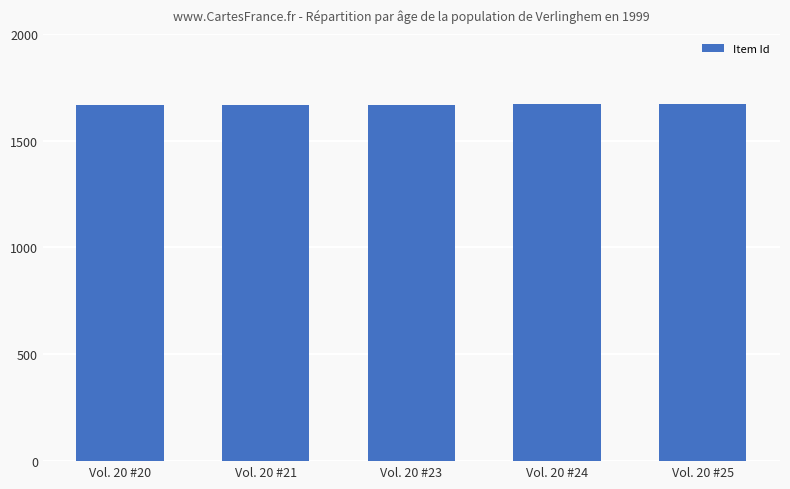

Is it true that the value at Vol. 20 #24 is 1670?

True